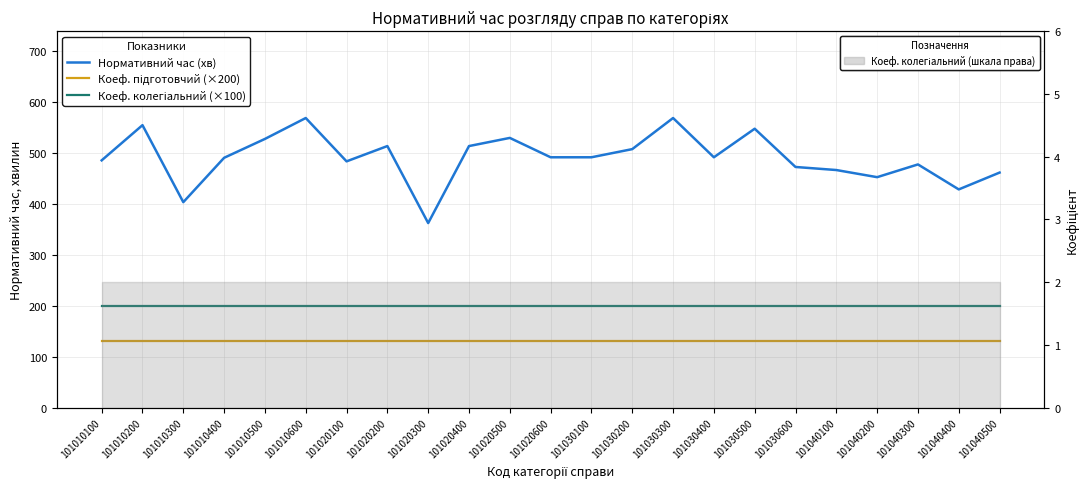

Reading left to right, what are all the values shown in this chart?

Нормативний час (хв): 485	554	403	490	527	568	483	513	362	513	529	491	491	507	568	491	547	472	466	452	477	428	461
Коеф. підготовчий (×200): 130	130	130	130	130	130	130	130	130	130	130	130	130	130	130	130	130	130	130	130	130	130	130
Коеф. колегіальний (×100): 200	200	200	200	200	200	200	200	200	200	200	200	200	200	200	200	200	200	200	200	200	200	200